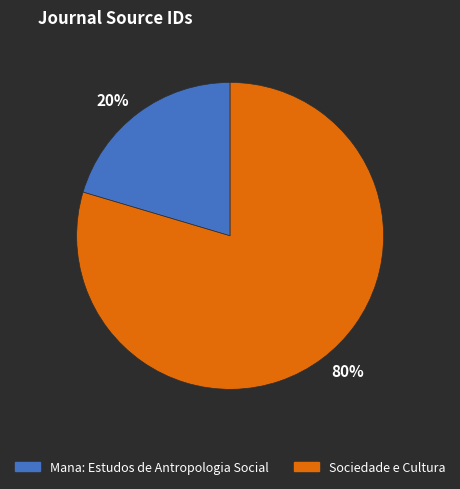

How many slices are in this pie chart?

2